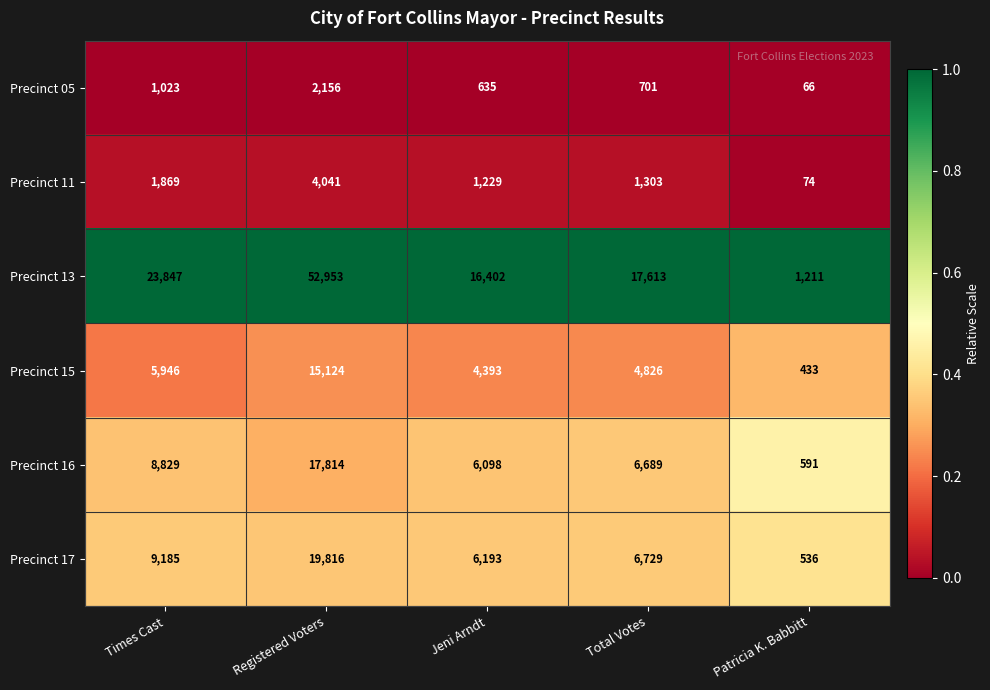

What is the maximum value for Precinct 13?

52953